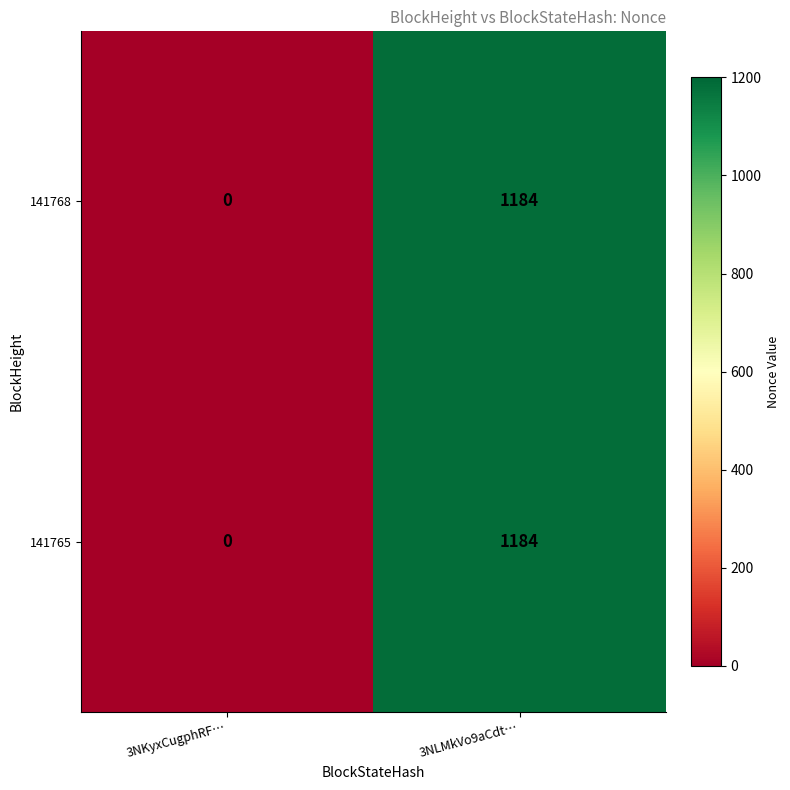

Reading left to right, extract all data points from this chart.

141768: 0	1184
141765: 0	1184